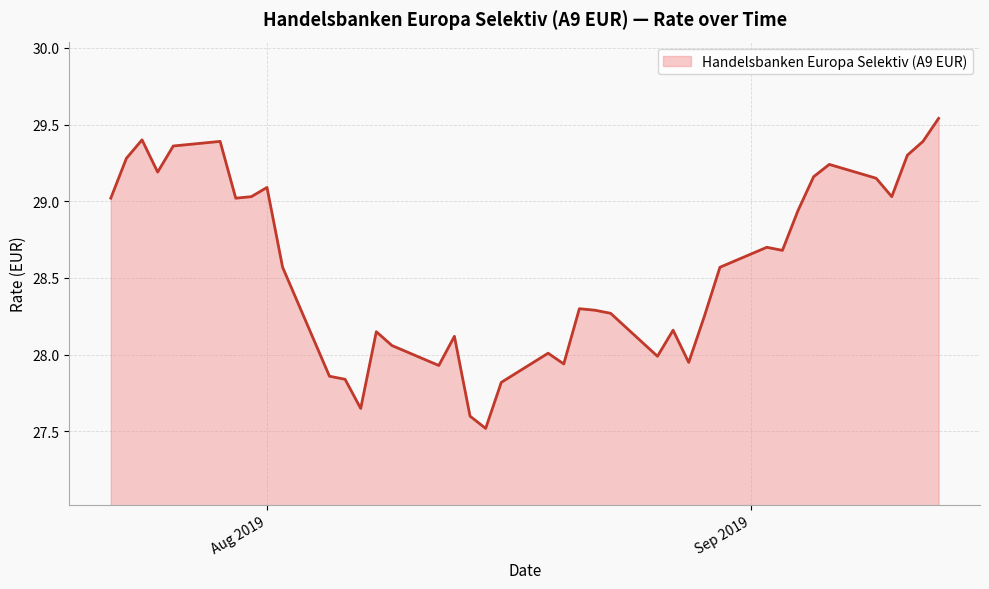

What is the difference between the maximum and minimum values?

2.0